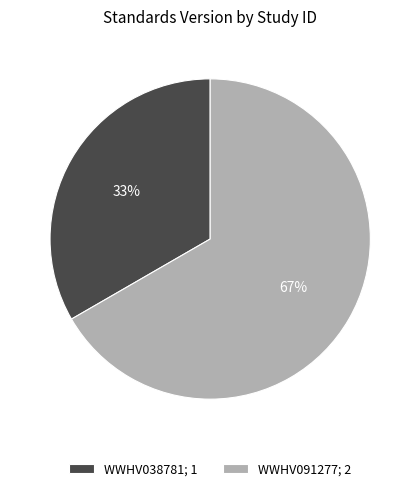

Count the number of slices in the pie.

2